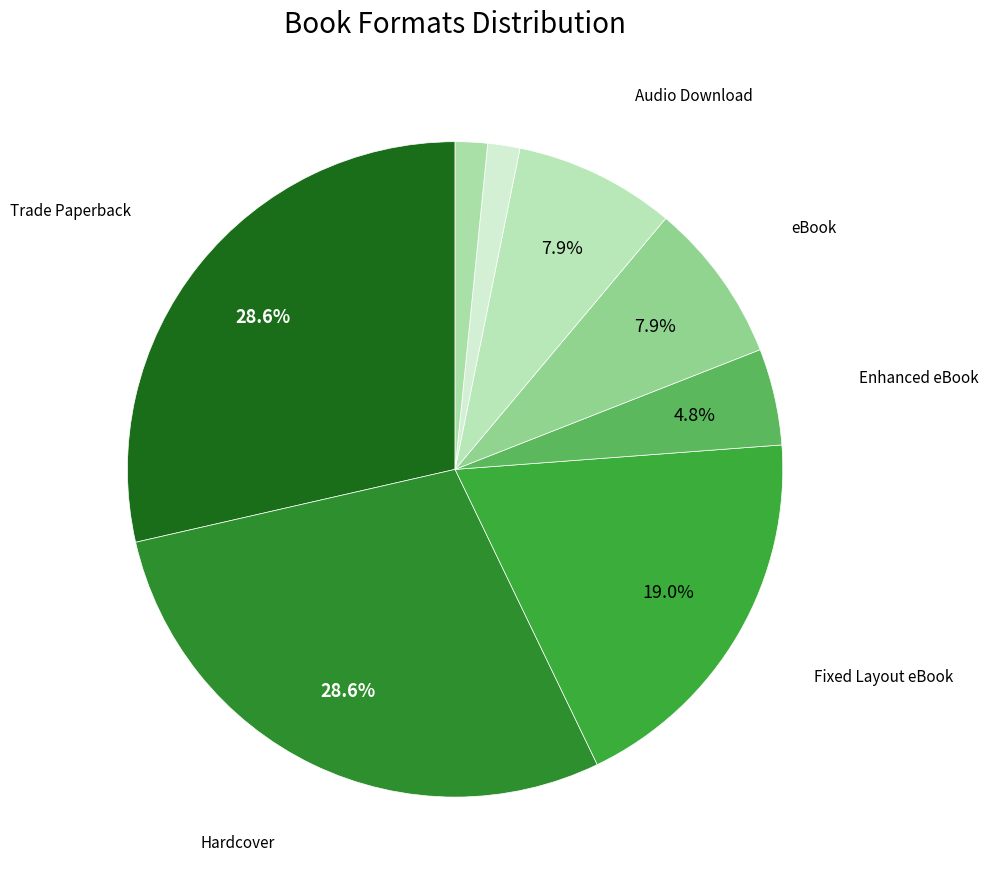

What is the largest slice in the pie chart?

Trade Paperback